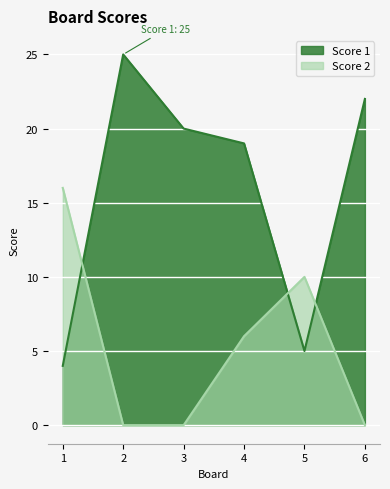

The value of Score 2 at 5 is 10. True or false?

True